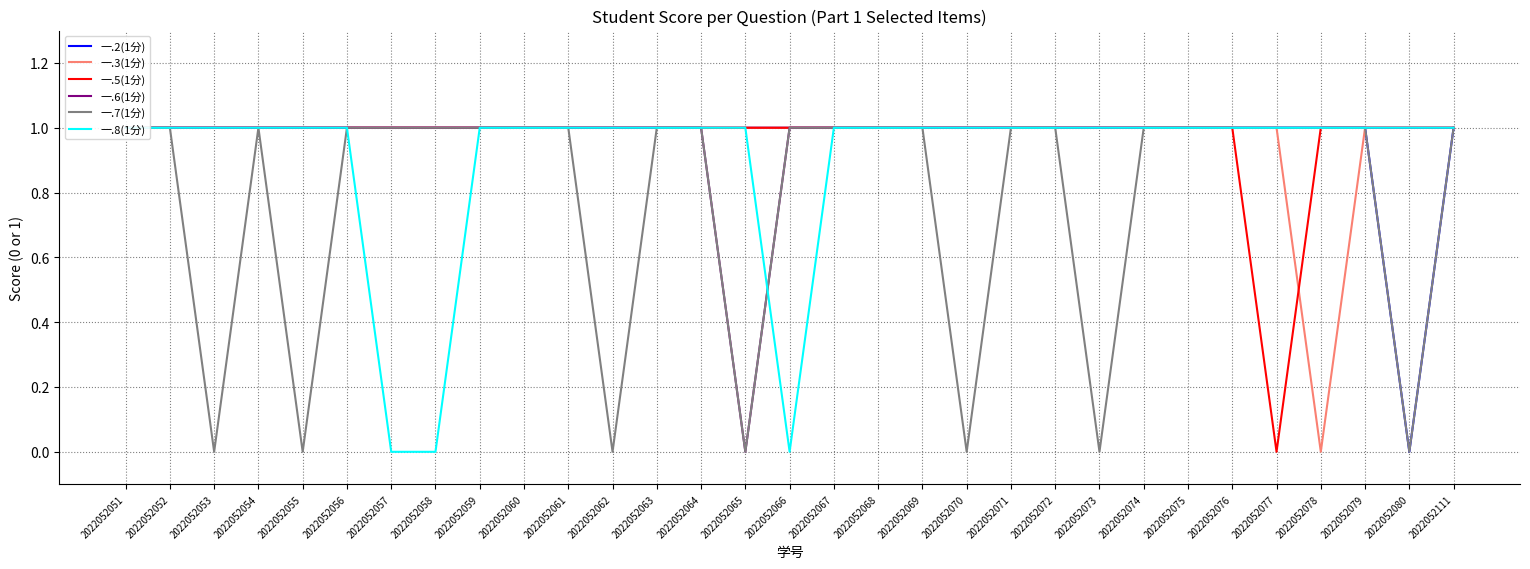

At which category does 一.6(1分) reach its first local valley?

2022052065